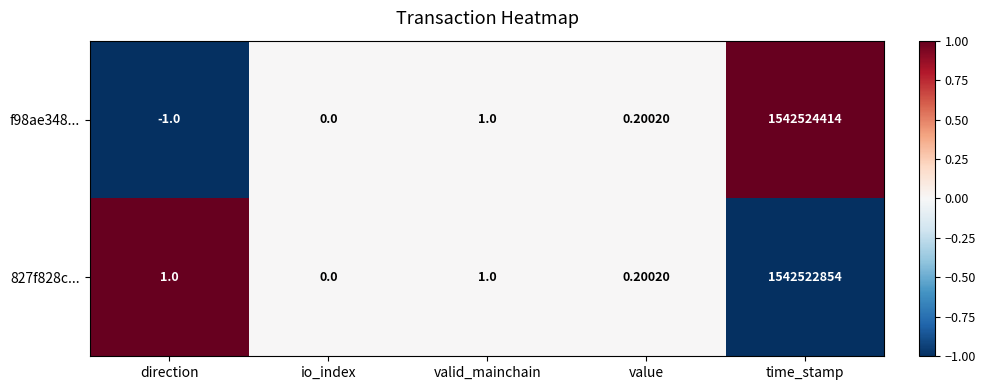

Is the value of f98ae348... at valid_mainchain greater than the value of 827f828c... at value?

Yes